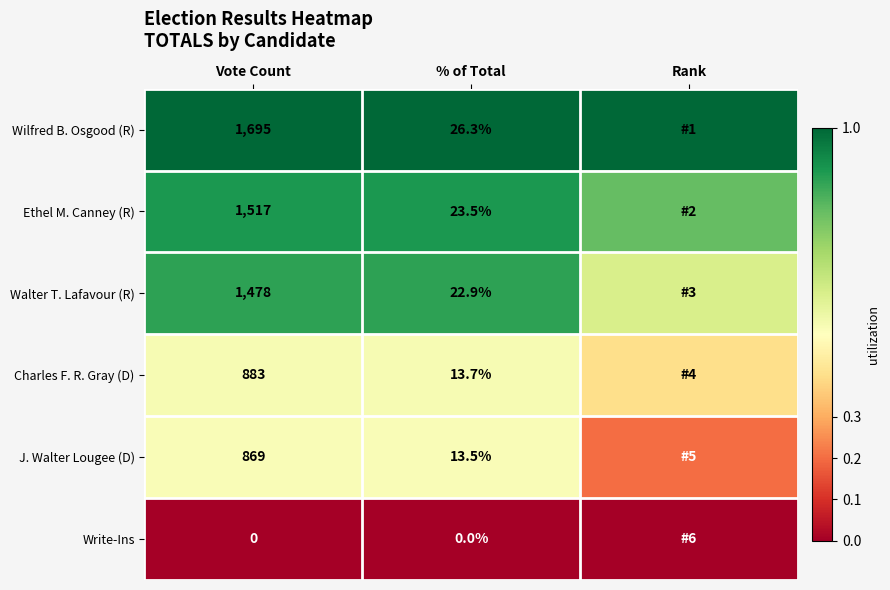

Which category has the highest value across all series?

Vote Count